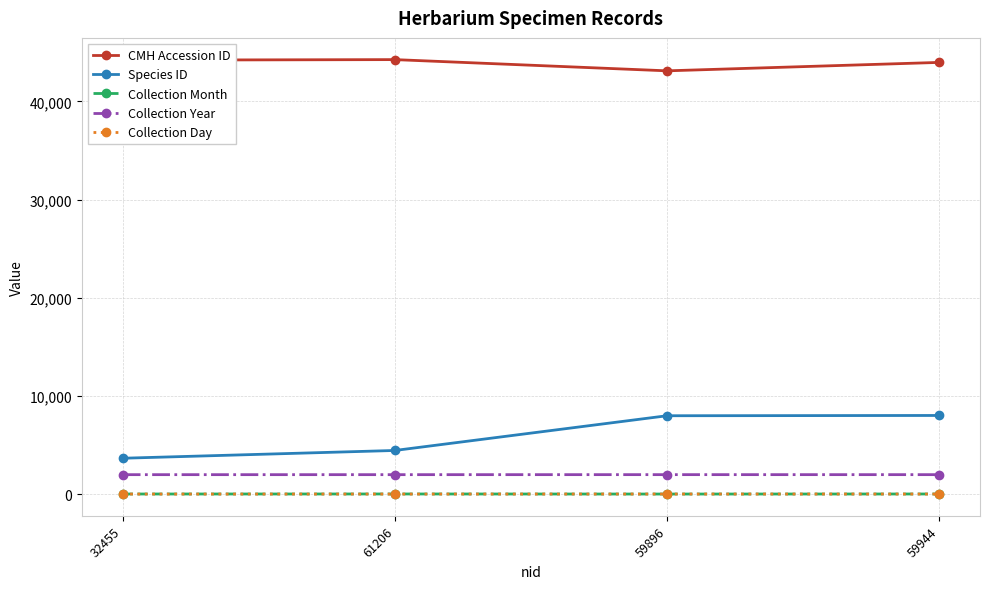

True or false: Species ID and Collection Day cross at least once.

False